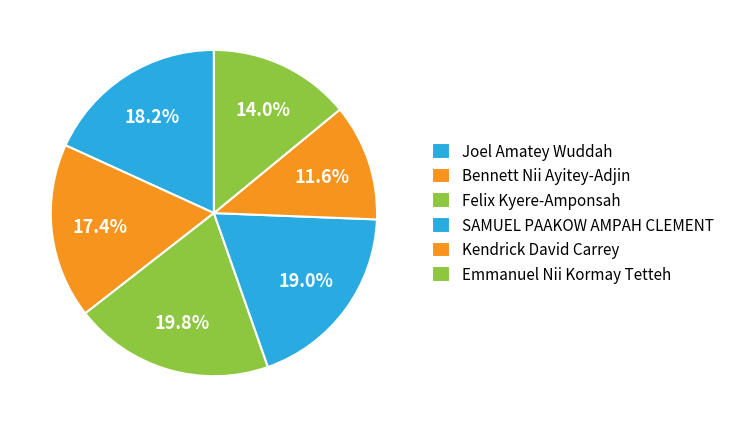

The Bennett Nii Ayitey-Adjin slice represents 12% of the pie. True or false?

False